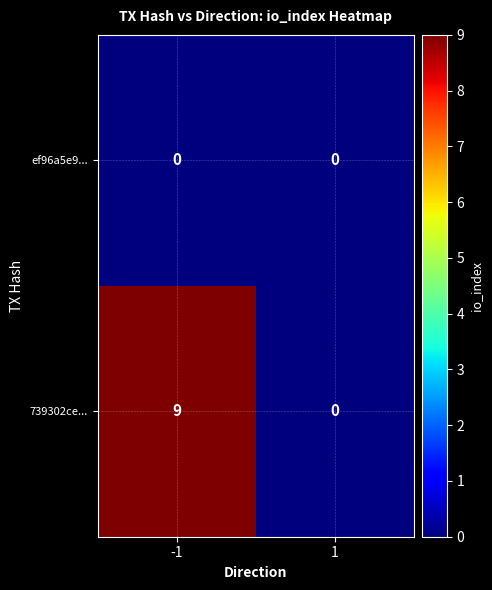

What is the sum of all 739302ce... values?

9